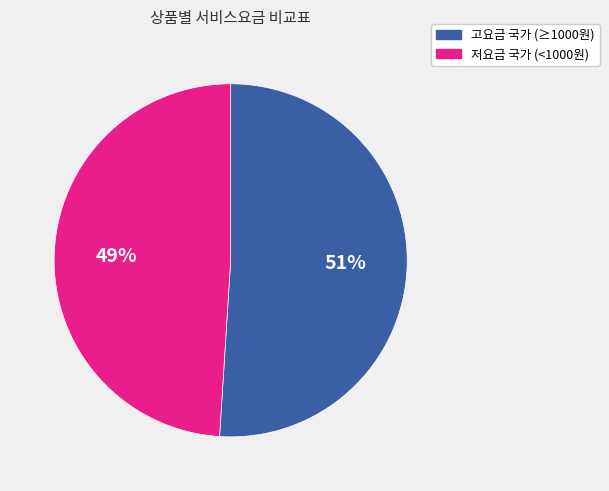

To the nearest percent, what is the average slice percentage?

50%